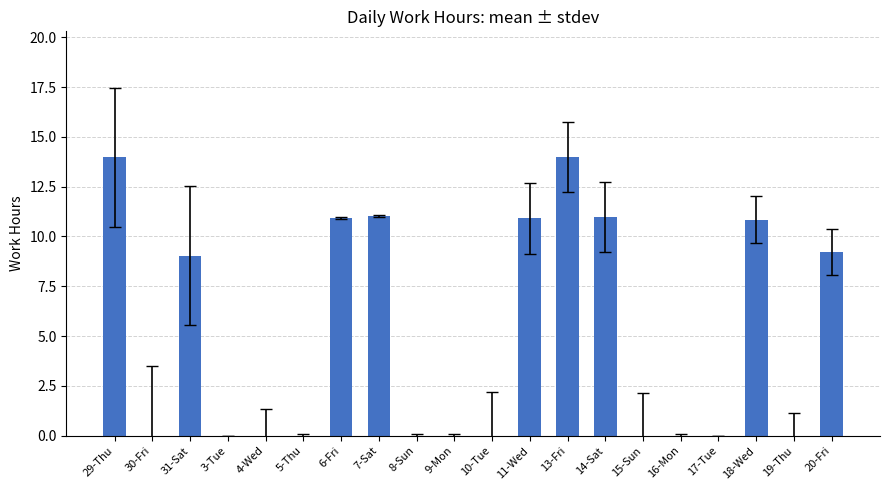

The chart shows a value of 14.0 at 13-Fri. True or false?

True